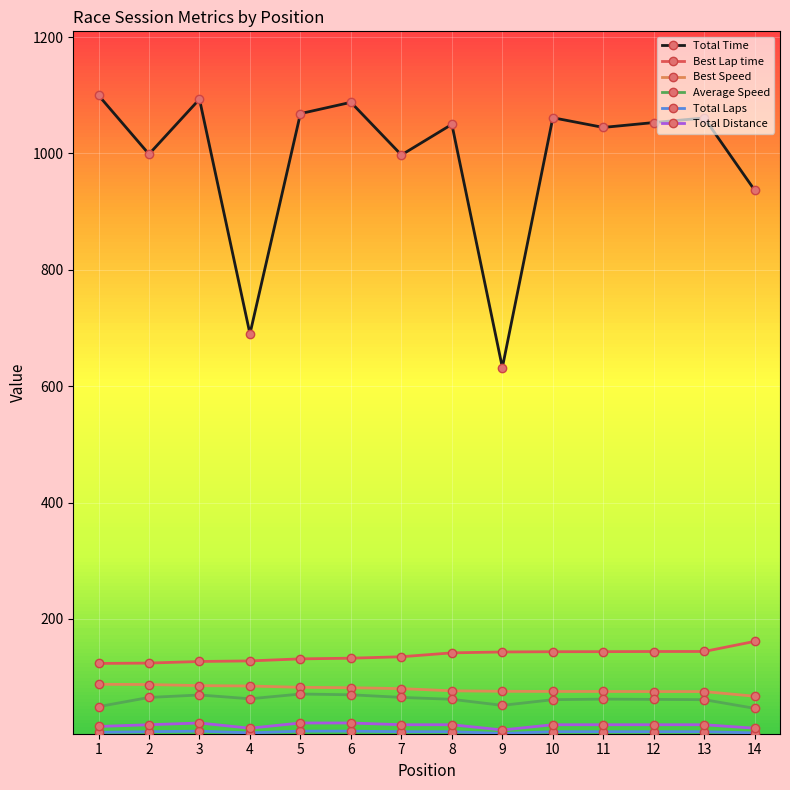

Is the value of Total Distance at 10 greater than the value of Best Lap time at 13?

No